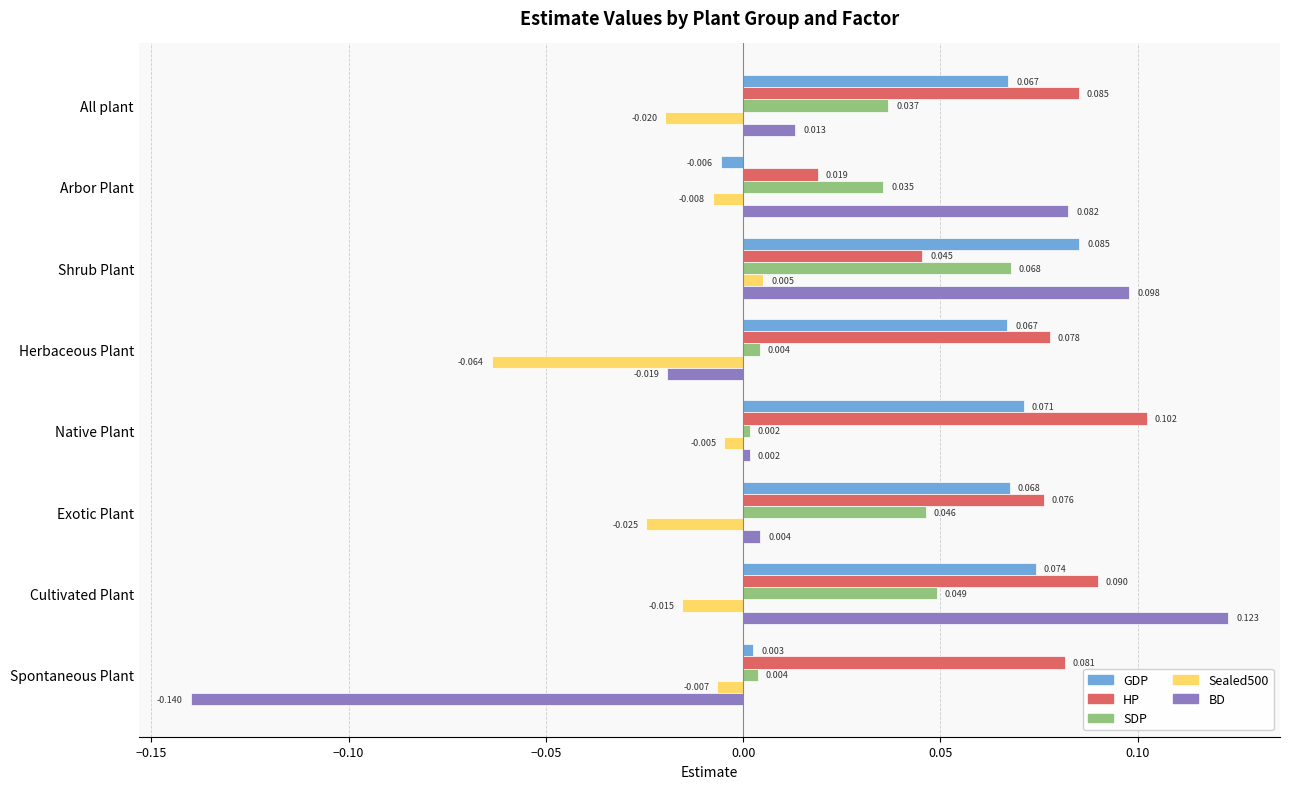

Which series has the largest range (max minus min)?

BD